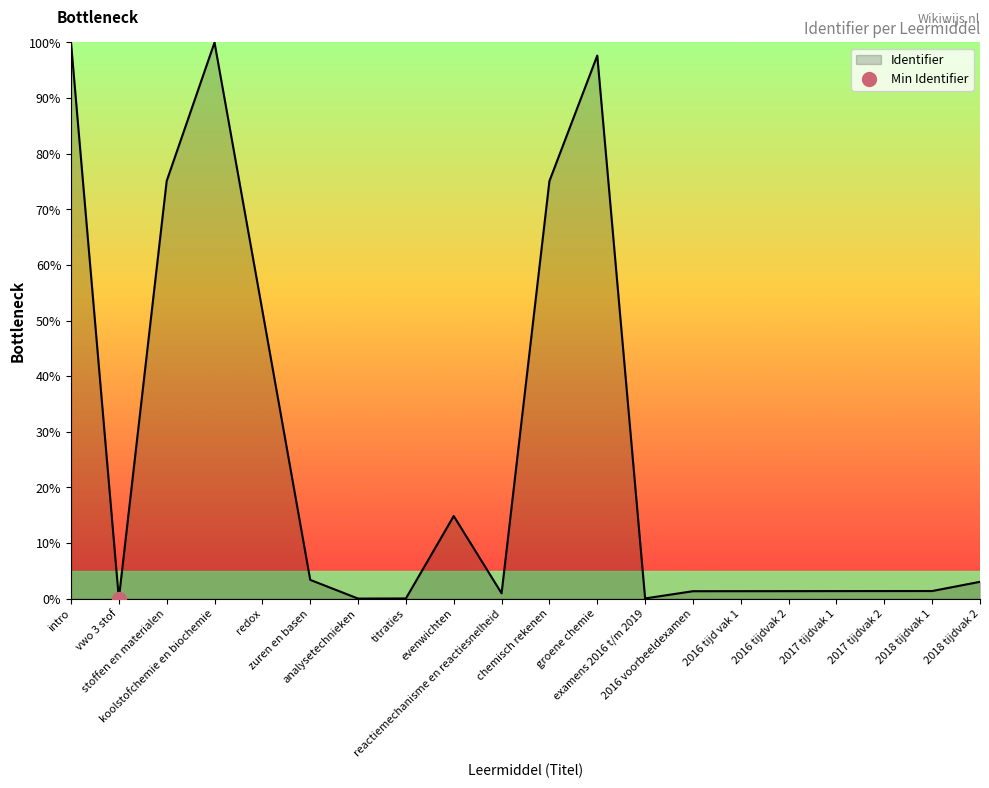

Rank the categories by value from lowest to highest.

vwo 3 stof, analysetechnieken, titraties, examens 2016 t/m 2019, reactiemechanisme en reactiesnelheid, 2016 voorbeeldexamen, 2016 tijd vak 1, 2016 tijdvak 2, 2017 tijdvak 1, 2017 tijdvak 2, 2018 tijdvak 1, 2018 tijdvak 2, zuren en basen, evenwichten, redox, chemisch rekenen, stoffen en materialen, groene chemie, intro, koolstofchemie en biochemie